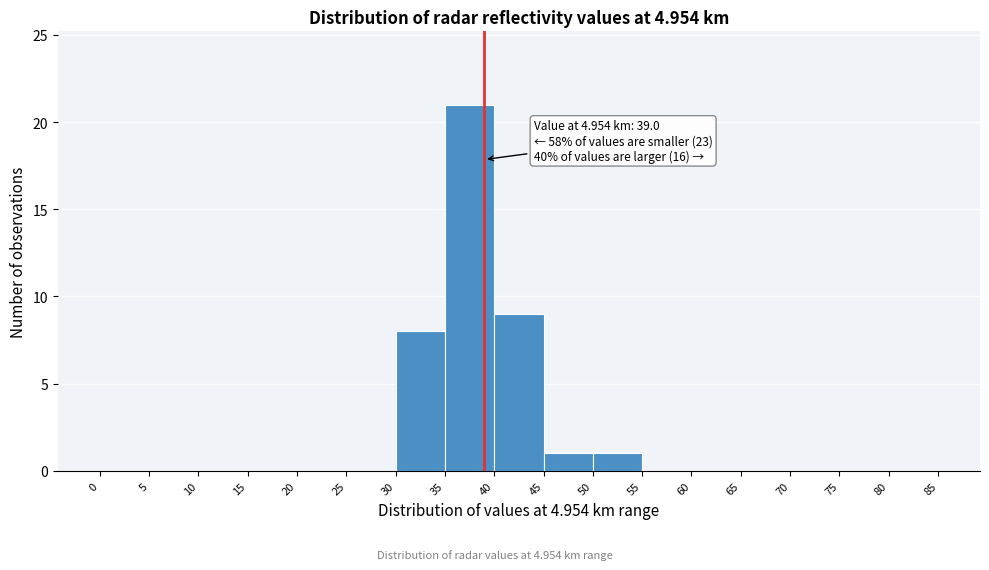

Which range on the x-axis has the tallest bar?

35 to 40